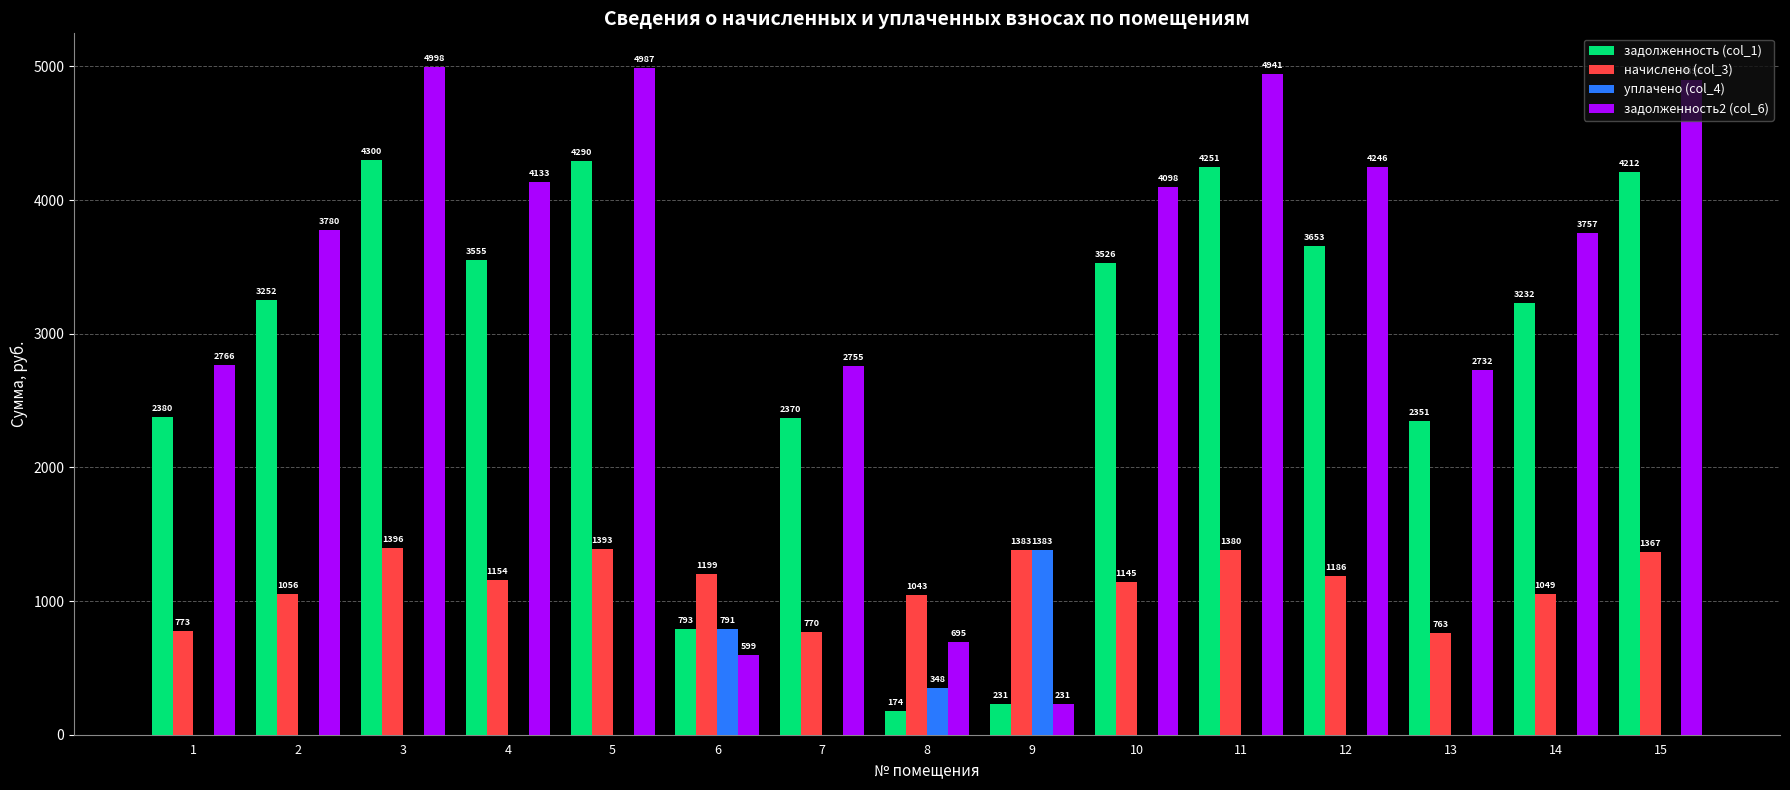

What is the spread (max minus min) of values at 7?

2755.1